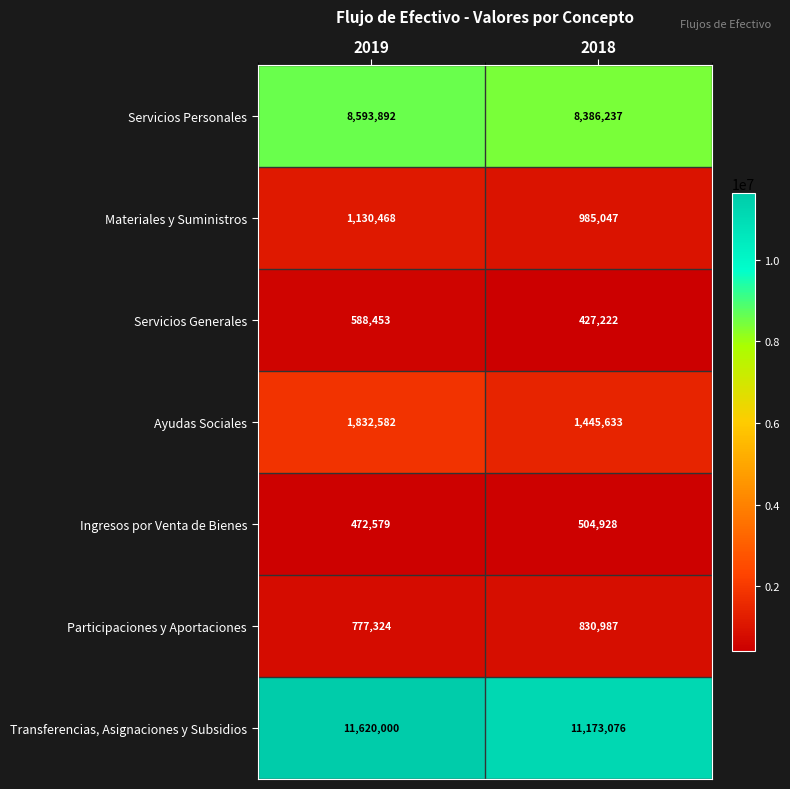

The Servicios Personales series shows 8386237 at 2018. True or false?

True